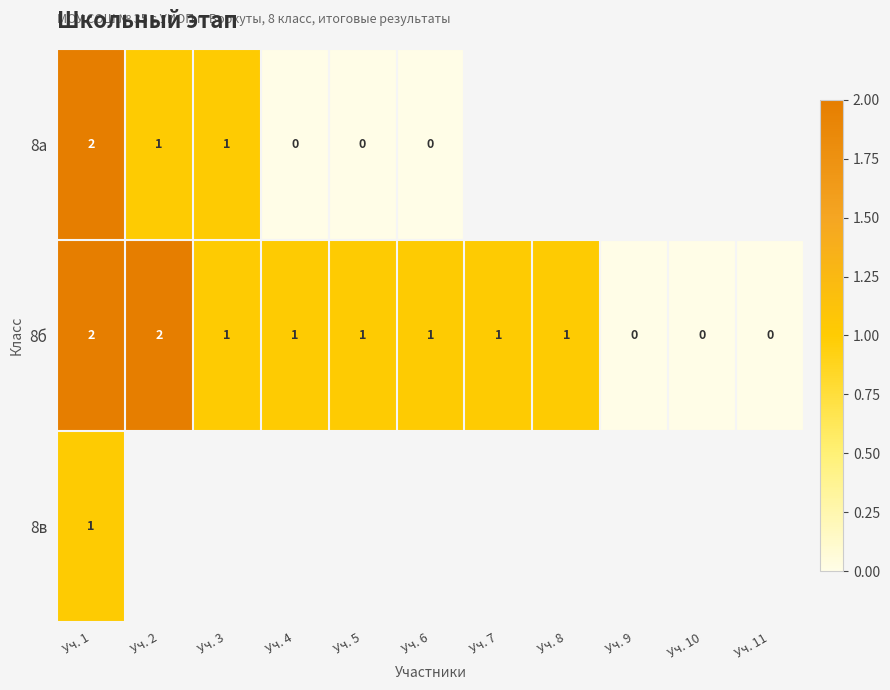

What is the sum of all 8б values?

10